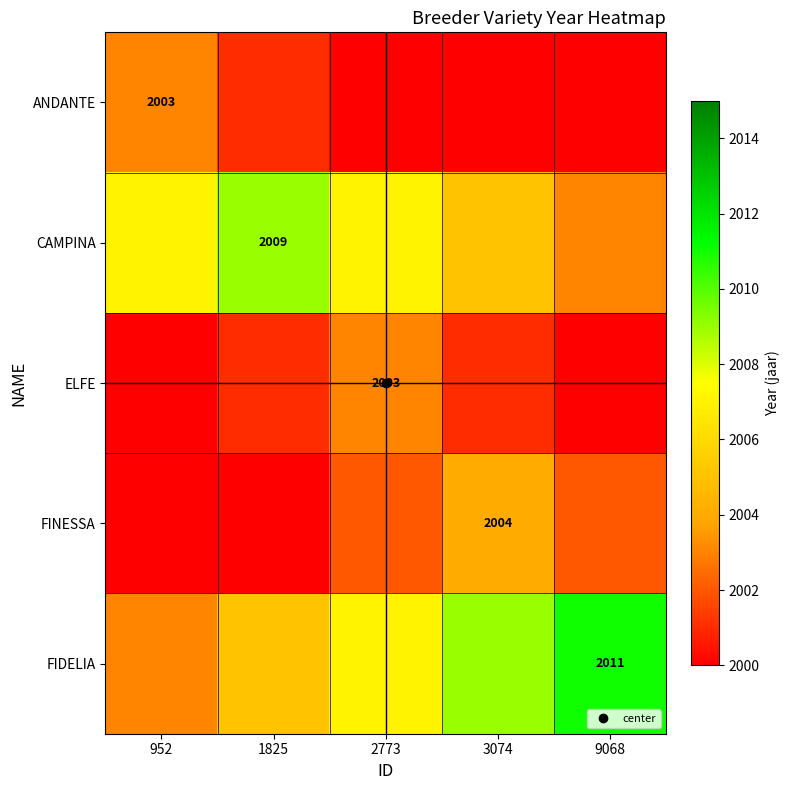

What is the difference between the maximum and second lowest values in the FINESSA series?

4